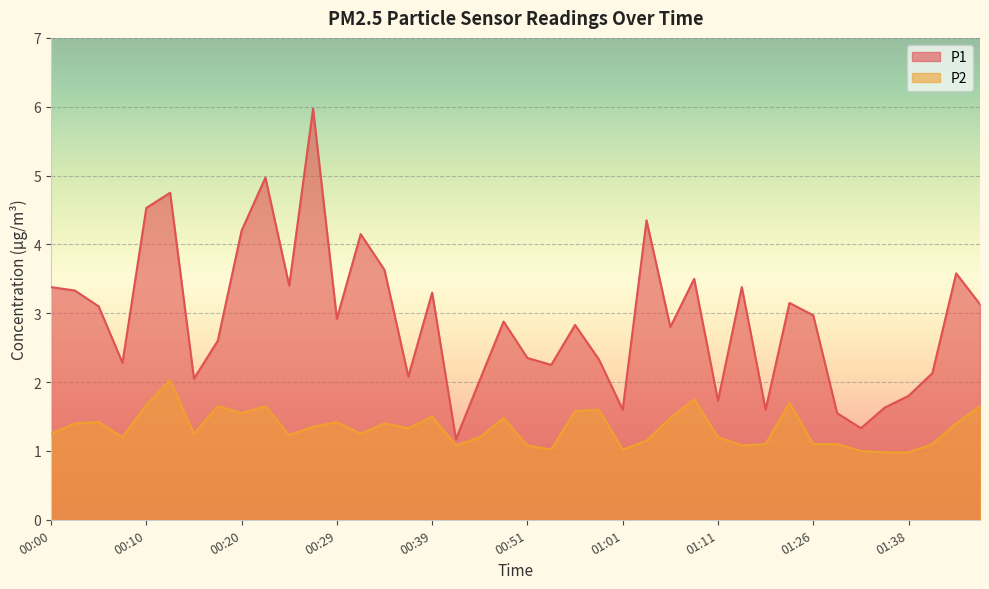

What is the sum of all P1 values?

116.7